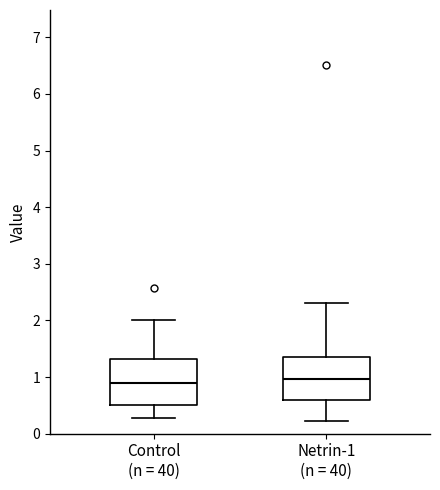

Reading left to right, transcribe this box plot: for each box, give where its median line is, the range the box spans, and where its two whiskers end, as read against the y-axis. The values are not printed on the chart, so give them approximately, as read against the axis.

Control (n = 40): median 0.9, box 0.5 to 1.3, whiskers 0.3 to 2.0
Netrin-1 (n = 40): median 1.0, box 0.6 to 1.4, whiskers 0.2 to 2.3